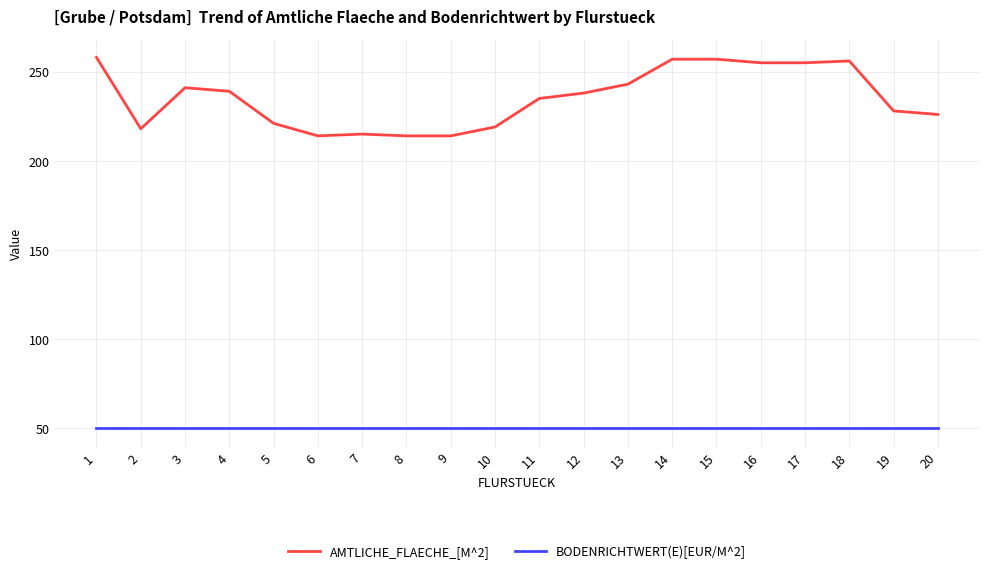

The value of AMTLICHE_FLAECHE_[M^2] at 18 is 122. True or false?

False